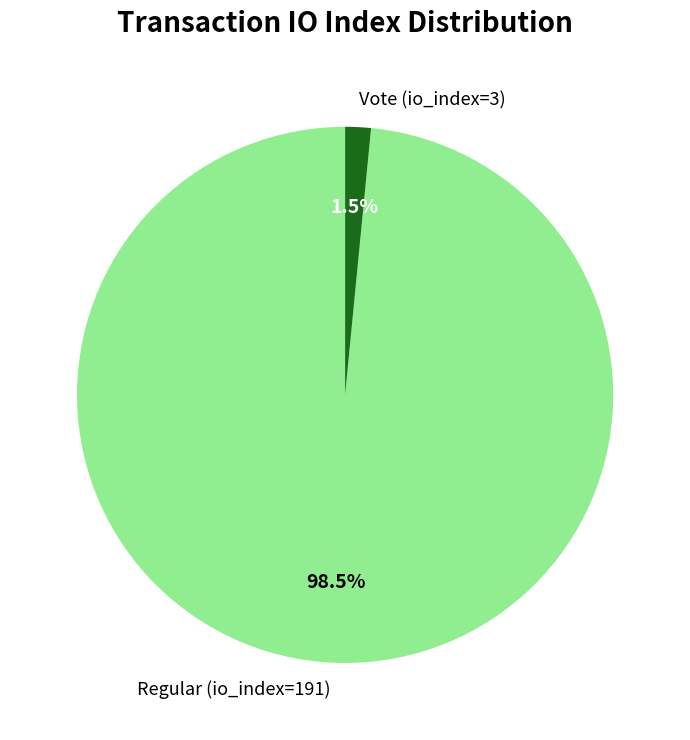

Which has a higher value, Vote (io_index=3) or Regular (io_index=191)?

Regular (io_index=191)